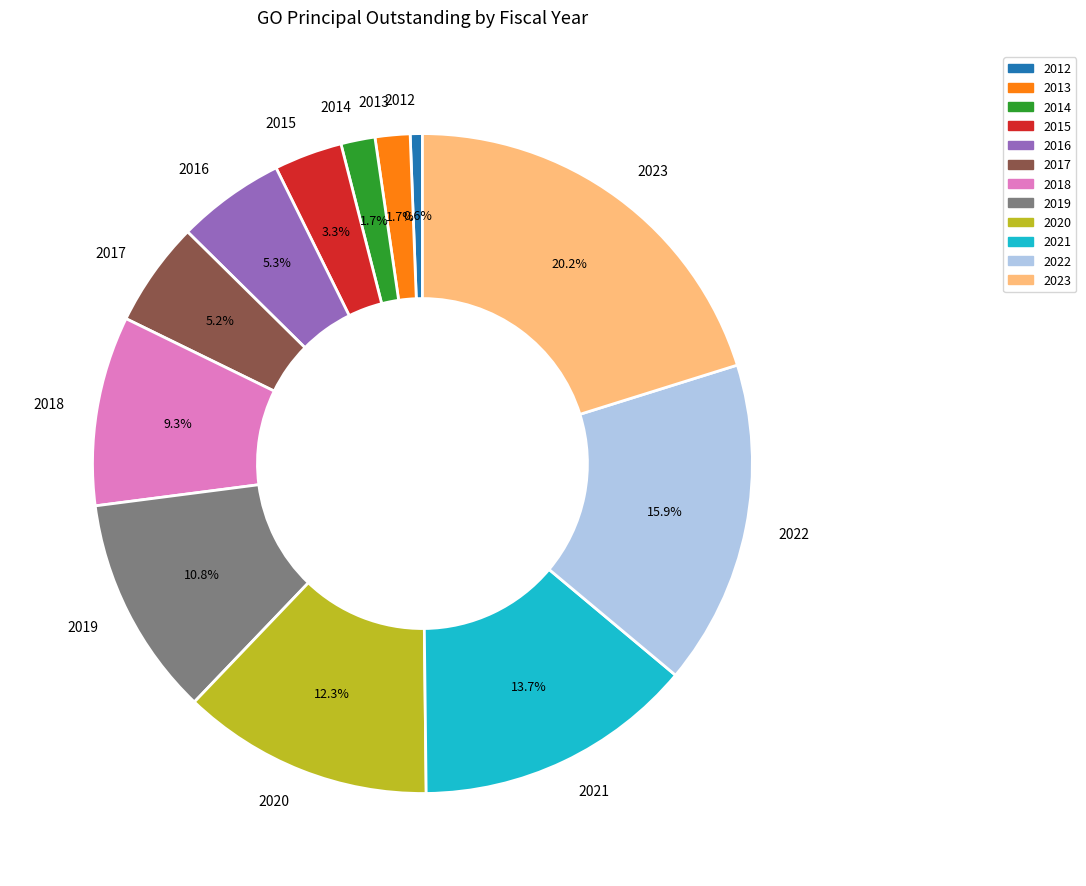

Is there a majority slice in this chart?

No